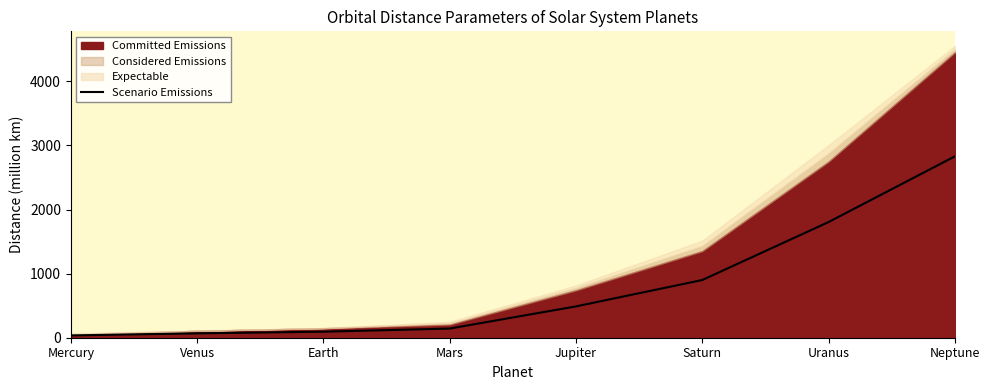

Is it true that the value at Earth is 42.1?

False